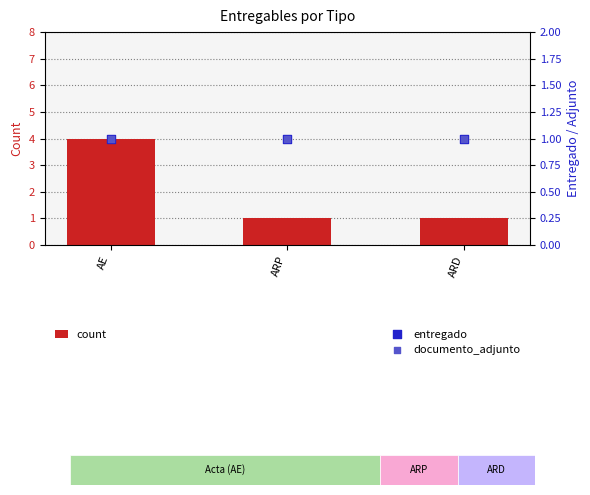

Which series has the largest Y range (max minus min)?

count